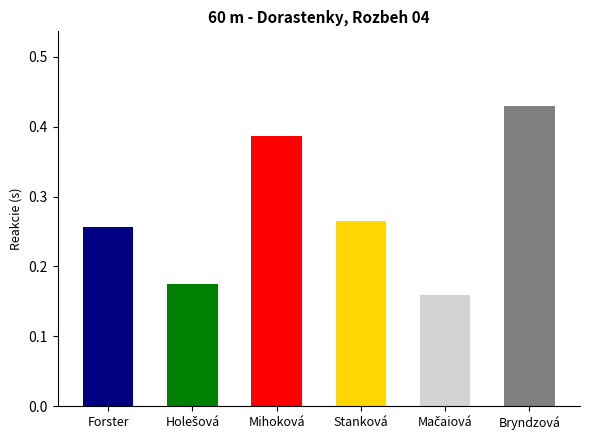

True or false: the data shows 0.2 at Holešová Natália.

True